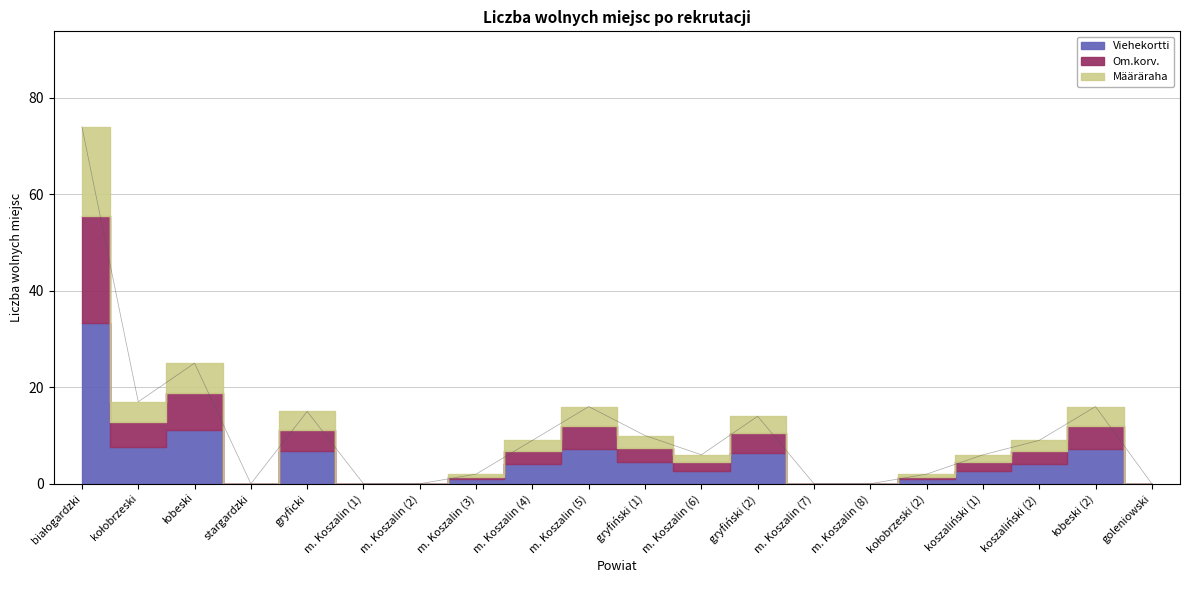

The chart shows a value of 6 at gryfiński (2). True or false?

False